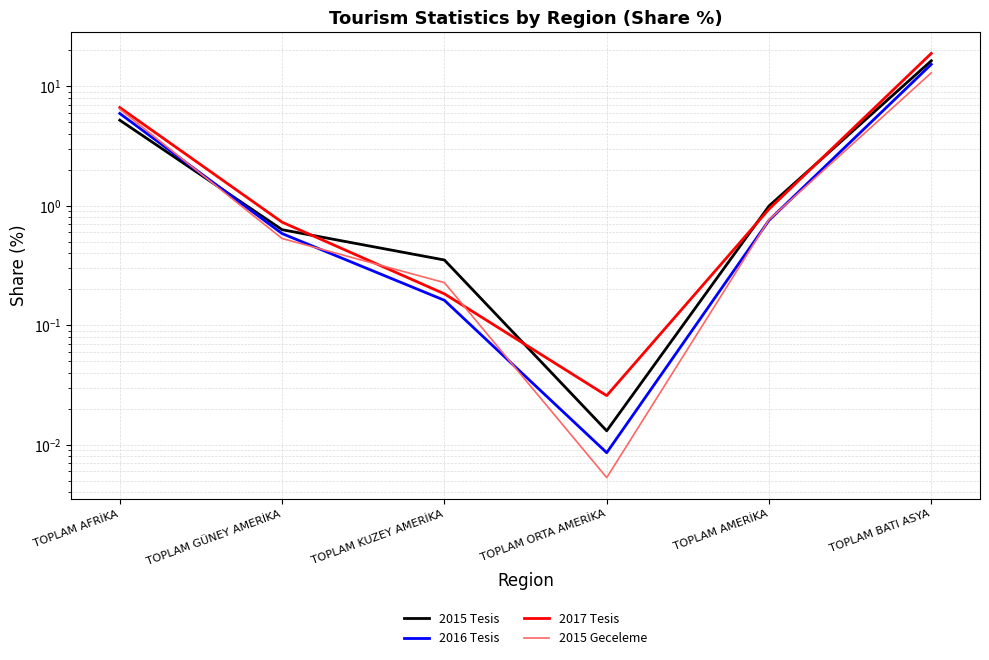

True or false: 2015 Tesis has more than 1 interior local peaks.

False